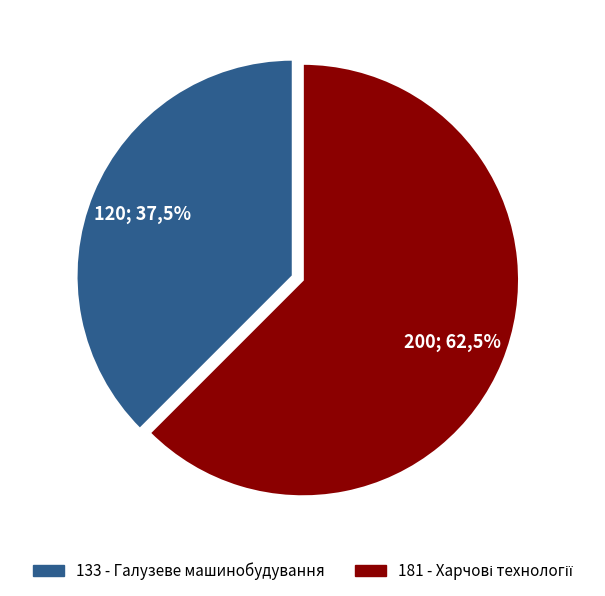

Which category has the biggest portion of the pie?

181 - Харчові технології